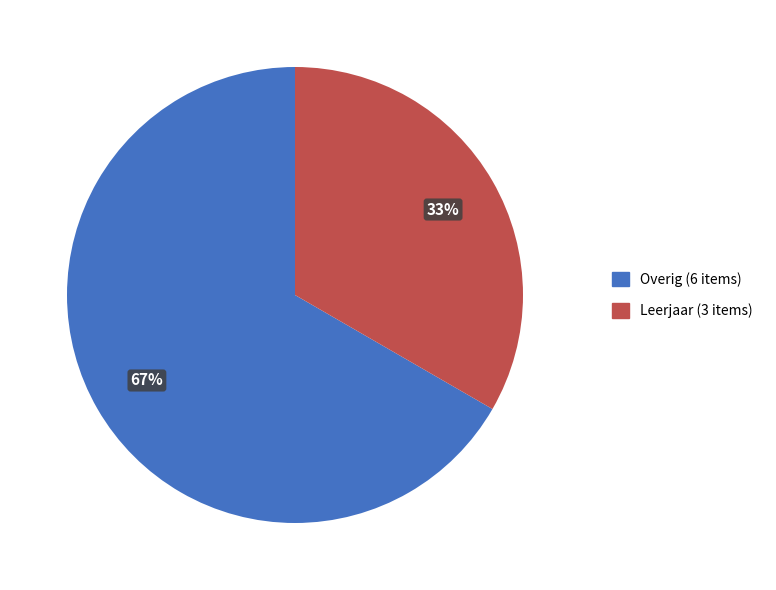

How many segments does this pie chart have?

2